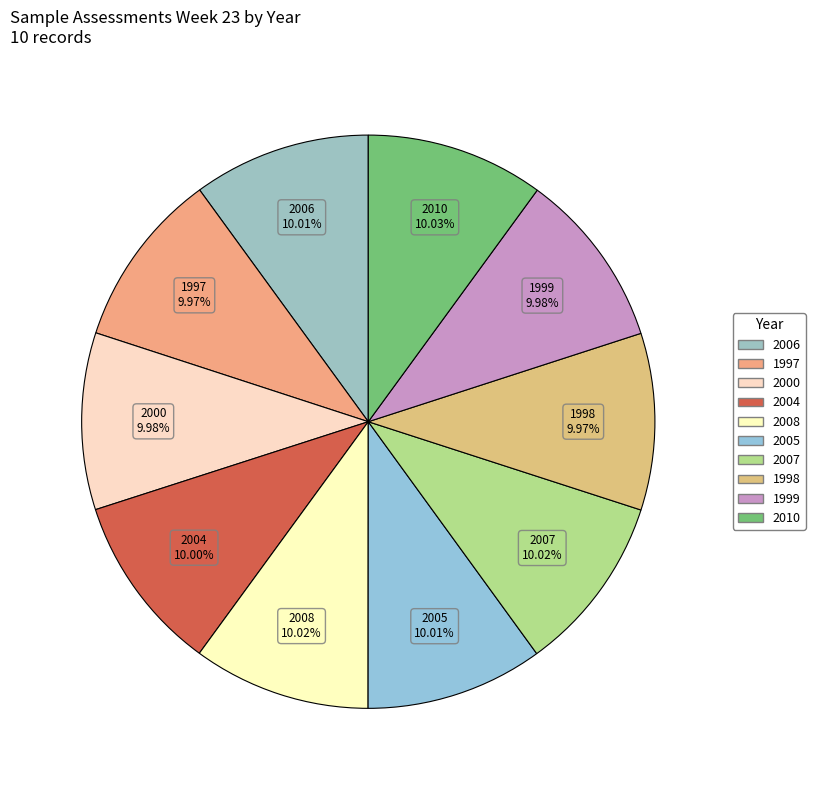

Is the sum of 2000 and 2004 greater than half?

No